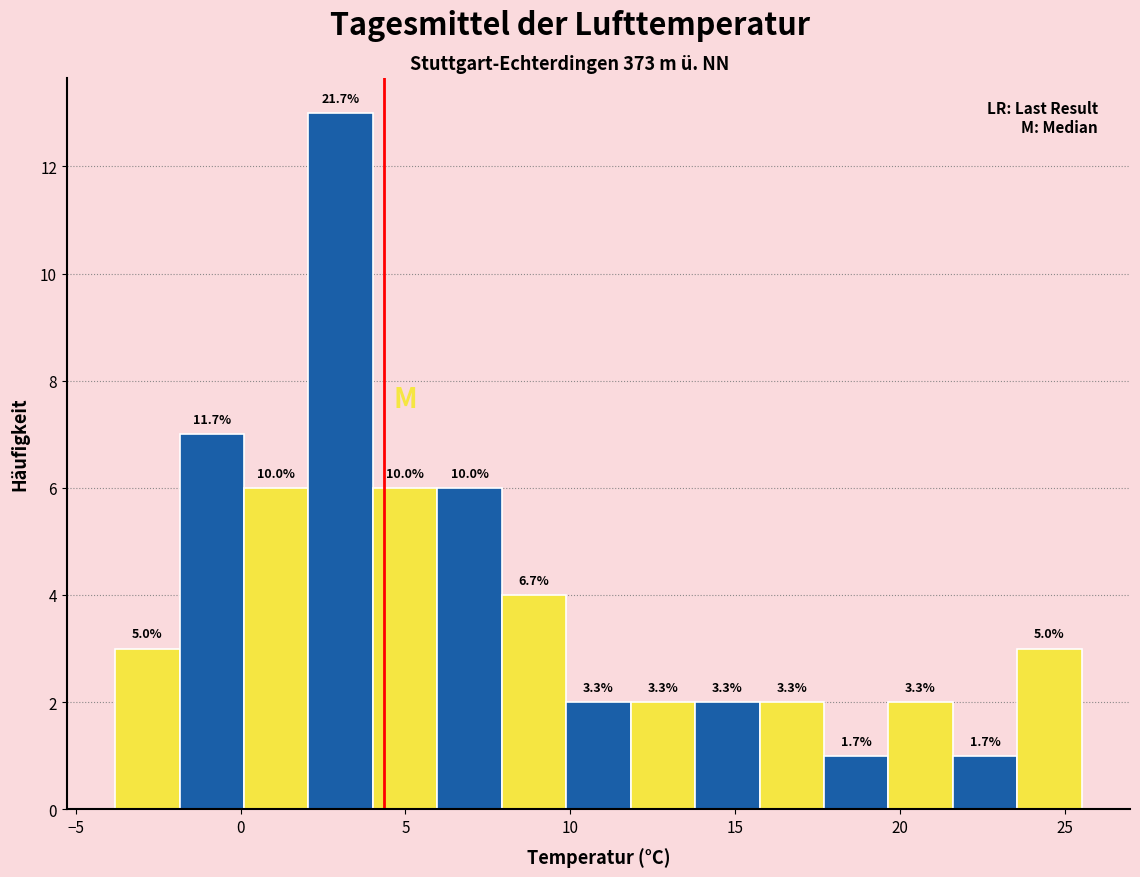

Around what value on the x-axis is the tallest bar? Give the approximate position of its centre, as read against the axis.

3.0